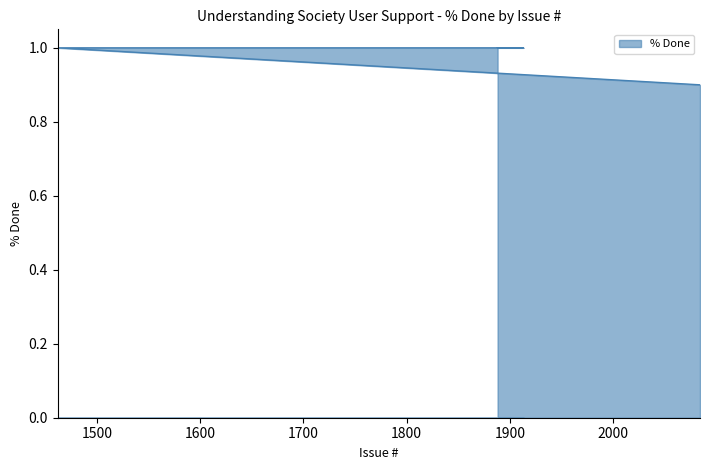

What is the difference between the maximum and minimum values?

0.1